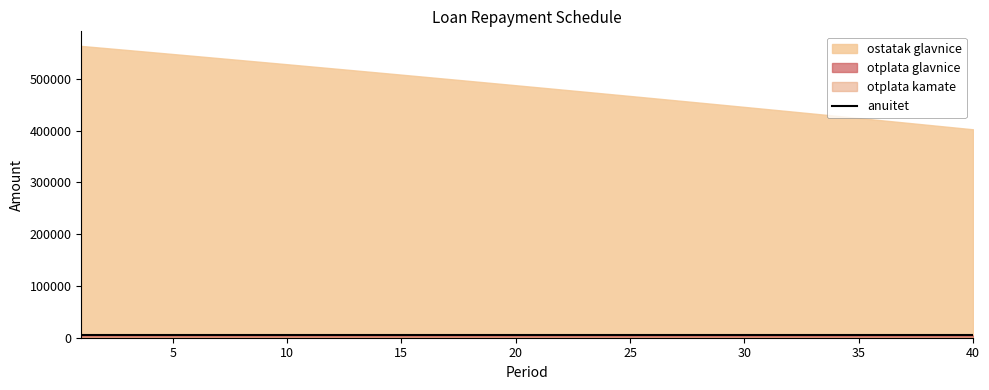

Which series changed the most between 30 and 33?

ostatak glavnice